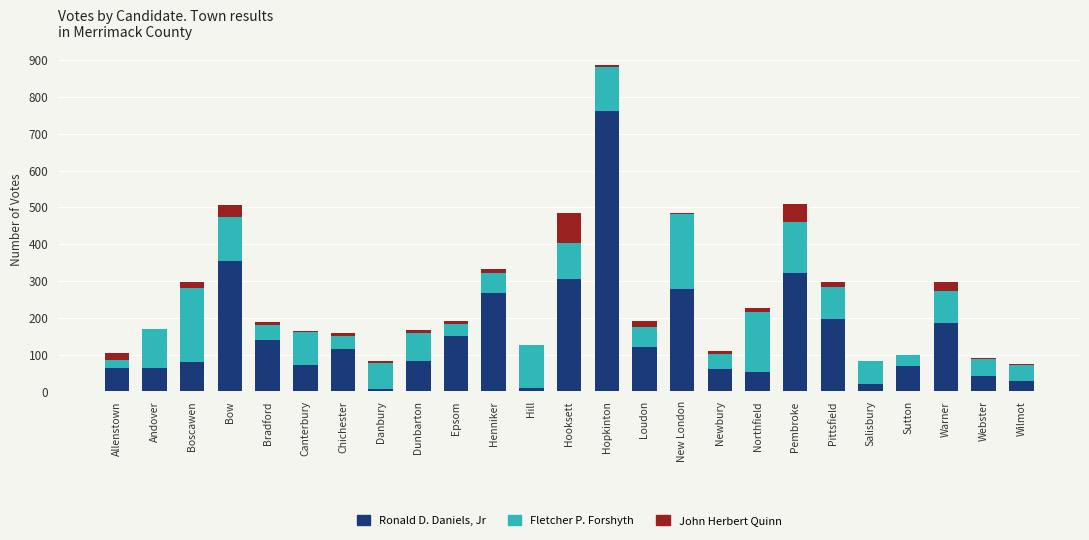

At which category is the sum across all series the highest?

Hopkinton